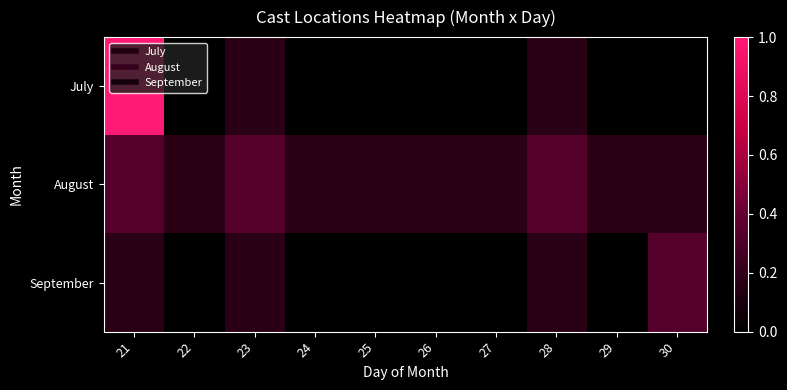

At how many categories does at least one series exceed 0?

10